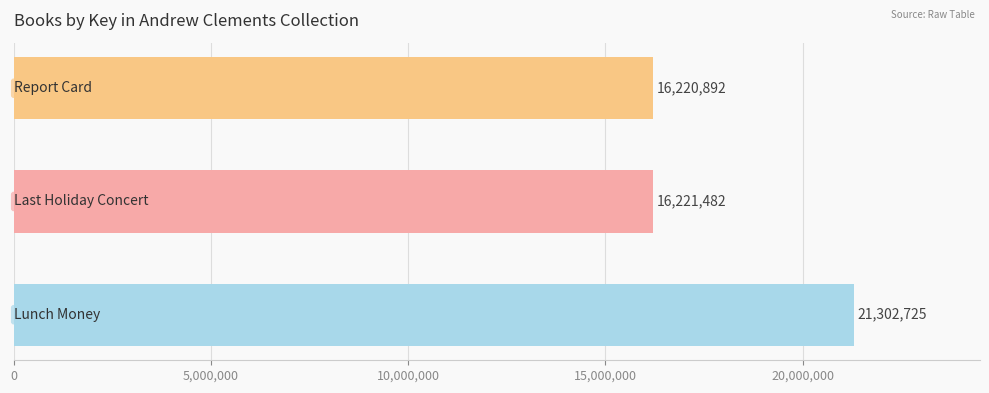

What is the average value?

17915033